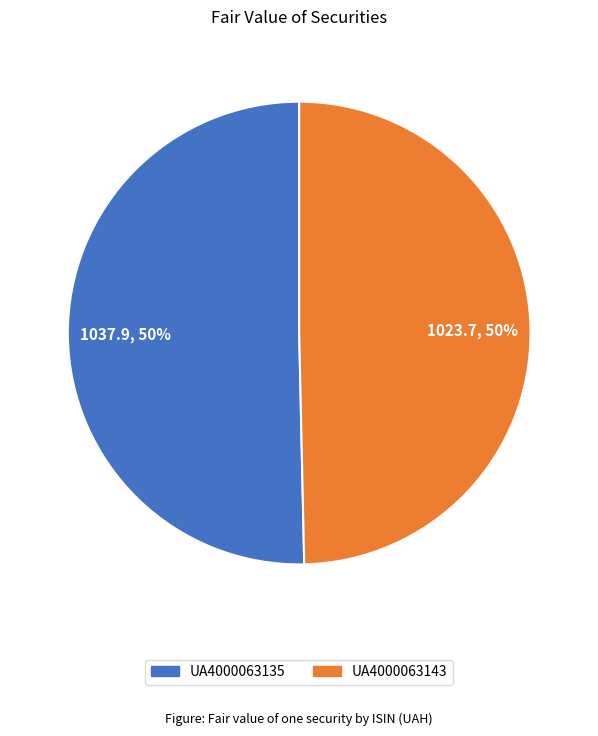

The UA4000063143 slice represents 50% of the pie. True or false?

True